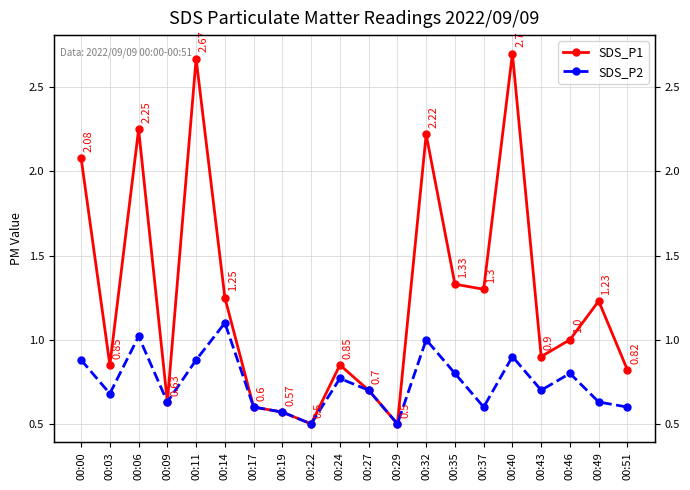

Rank the series by their maximum value, from highest to lowest.

SDS_P1, SDS_P2